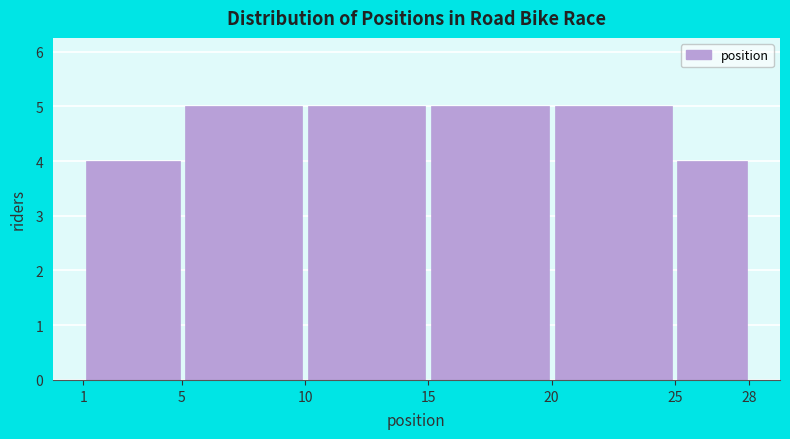

Reading left to right, list every bar in this chart as the range it spans on the x-axis followed by its height. The values are not printed on the chart, so give them approximately, as read against the axis.

1 to 5: 4
5 to 10: 5
10 to 15: 5
15 to 20: 5
20 to 25: 5
25 to 28: 4